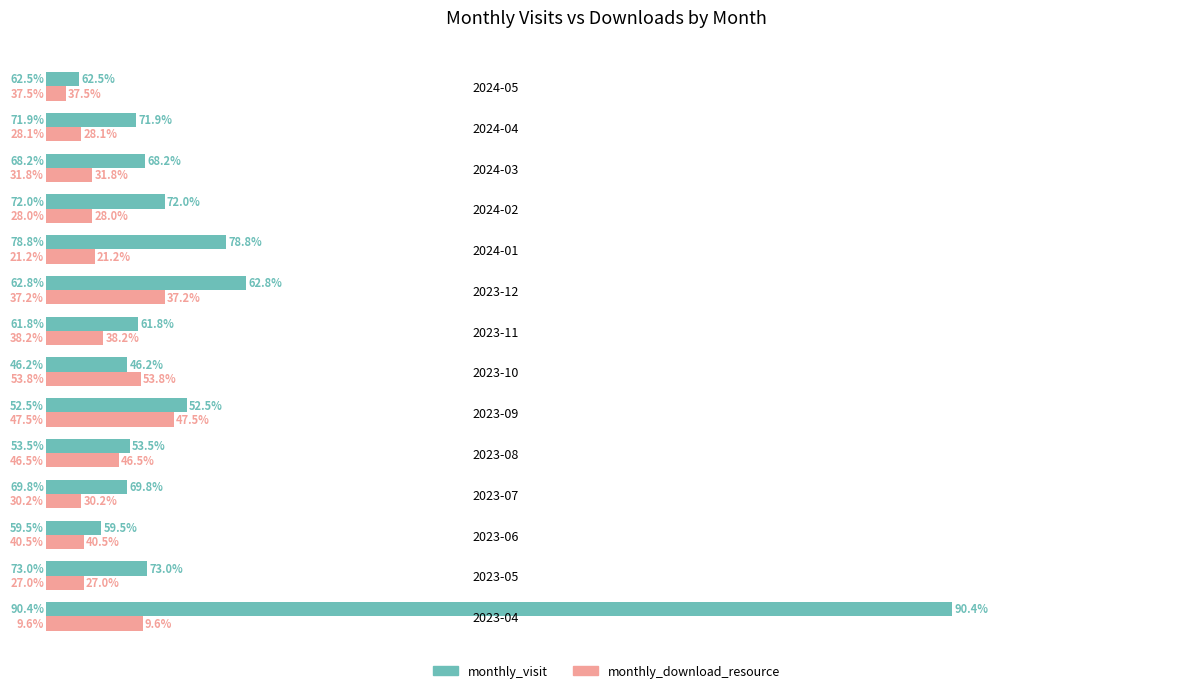

What are all the series names shown in the legend?

monthly_visit, monthly_download_resource